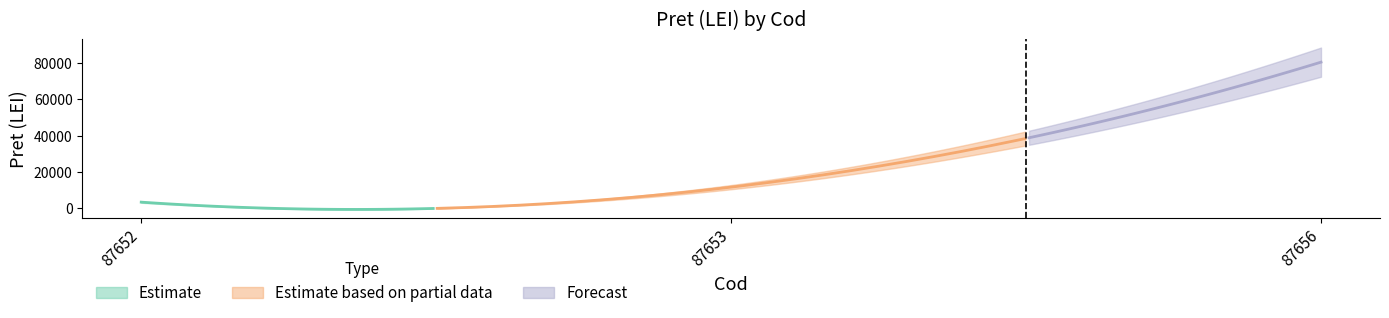

What is the ratio of the value at 87653 to the value at 87656?

0.1